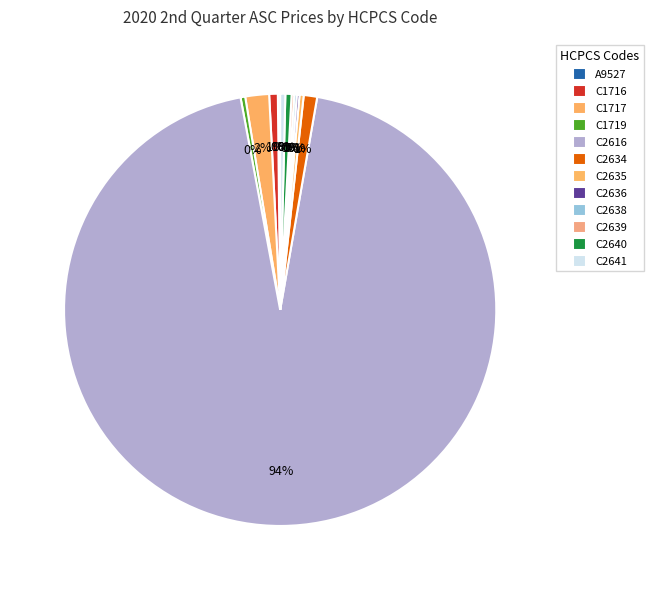

Which category has the smallest portion of the pie?

A9527